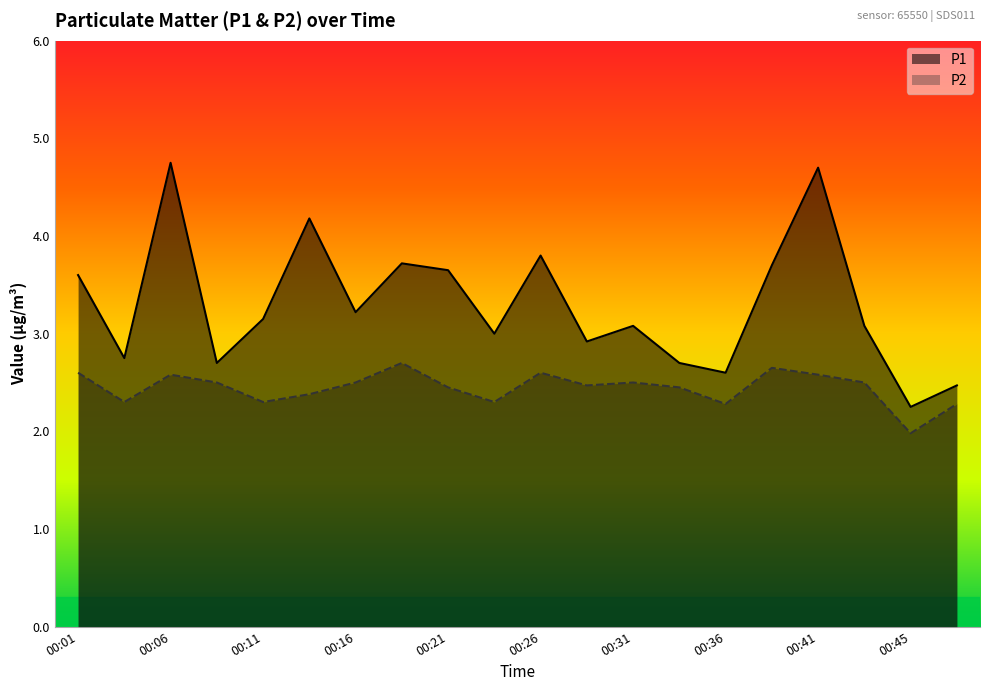

Where is P2 nearest to the value 2?

00:45